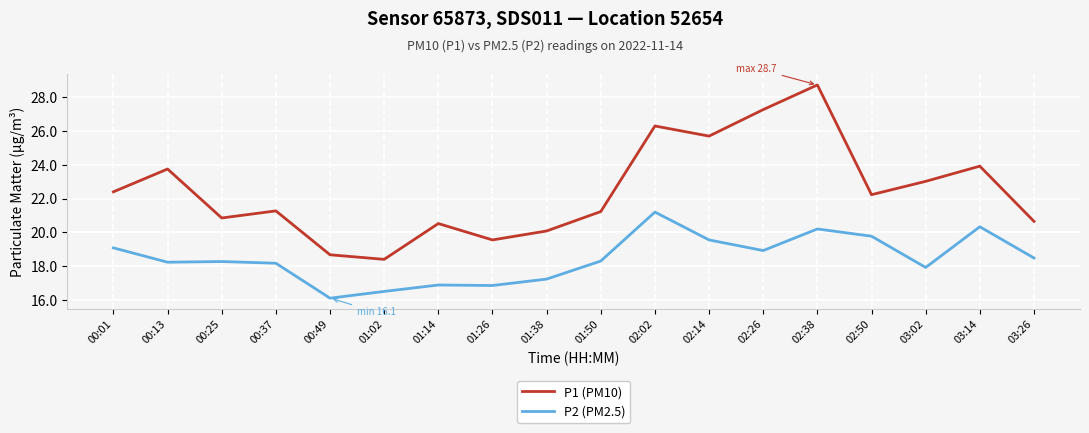

True or false: P1 (PM10) and P2 (PM2.5) cross at least once.

False